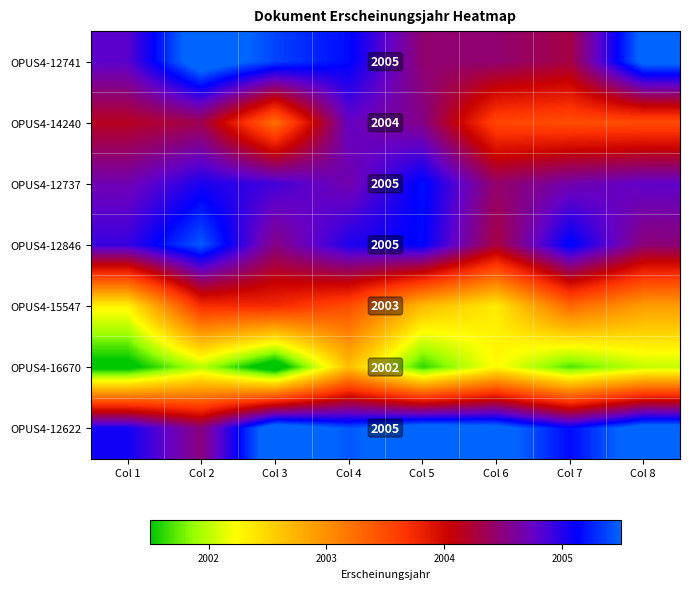

Which series has the largest total across all categories?

OPUS4-12622